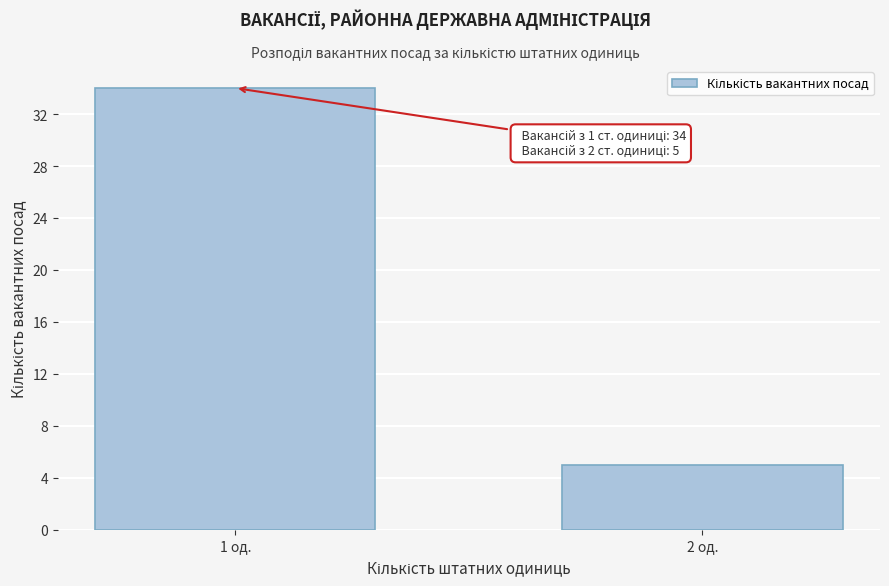

Reading right to left, transcribe all the data shown in this chart.

2 од.=5	1 од.=34